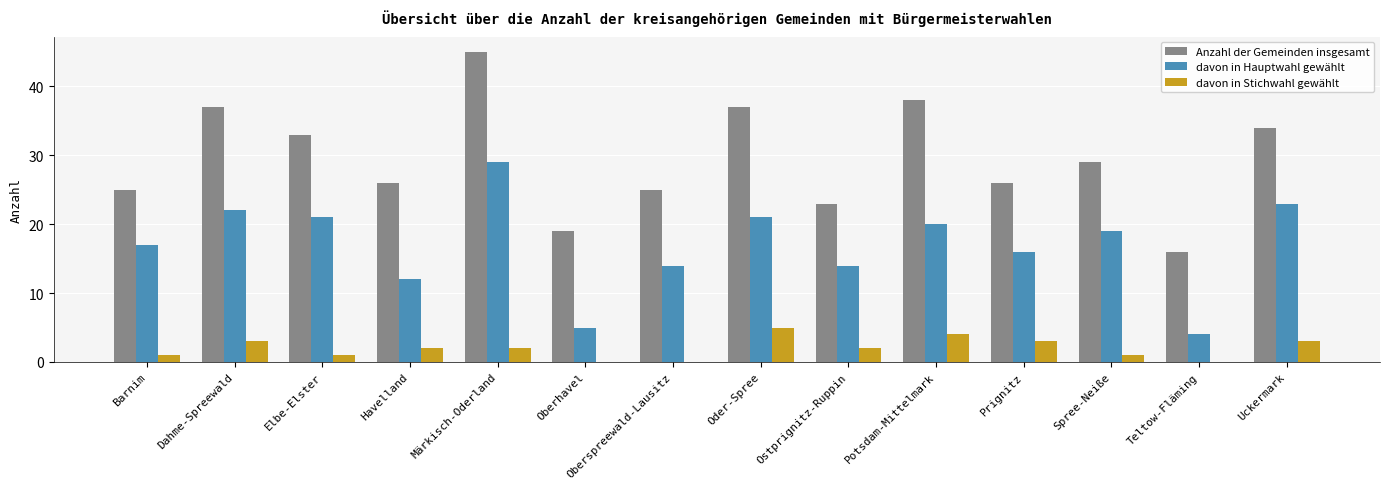

What are all the series names shown in the legend?

Anzahl der Gemeinden insgesamt, davon in Hauptwahl gewählt, davon in Stichwahl gewählt